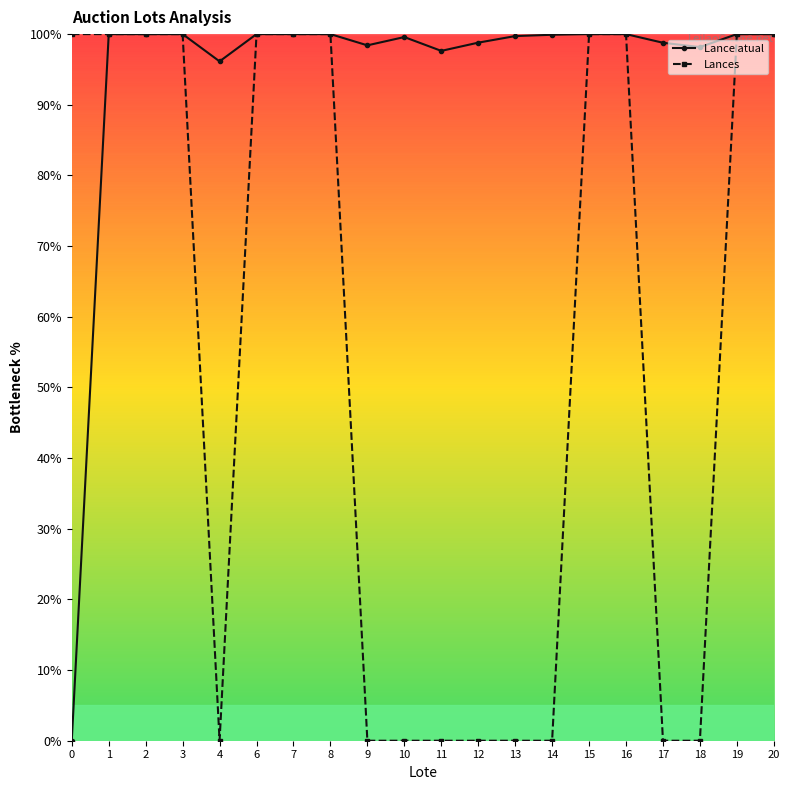

What is the value of the Lances point at the 8th from the left?

100.0